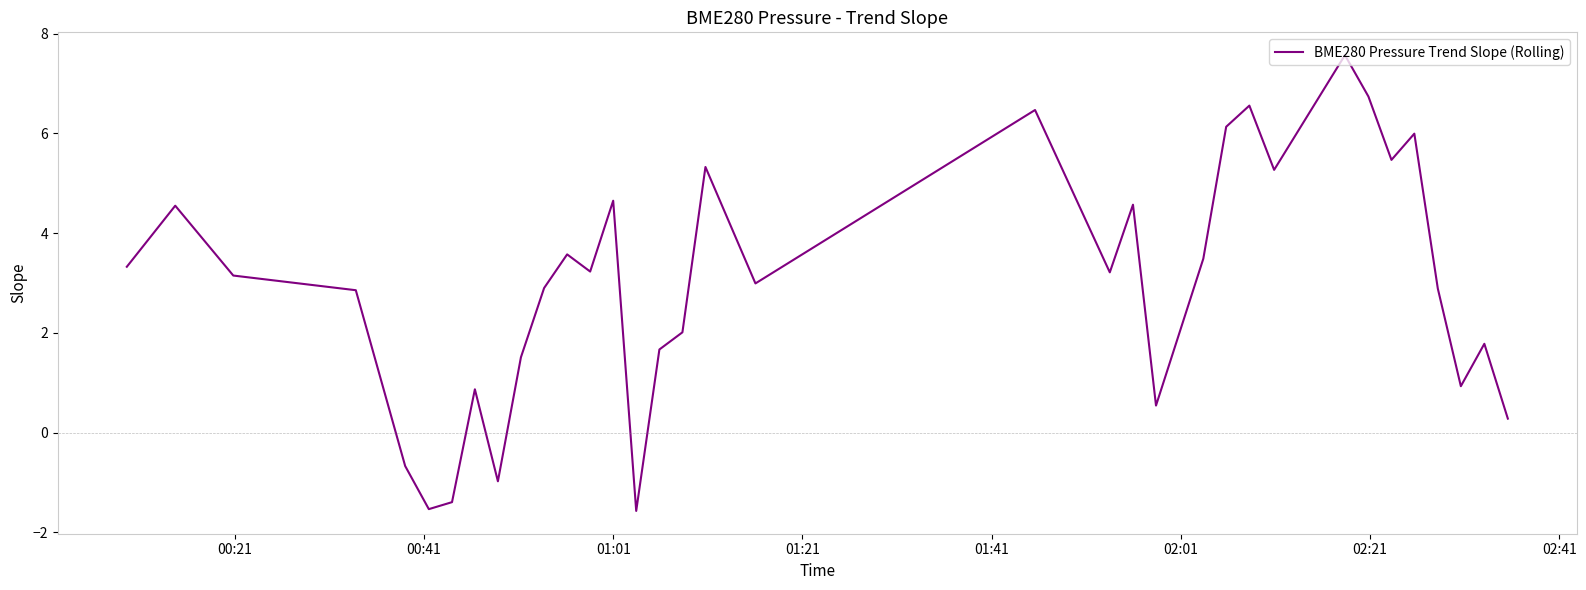

True or false: the data shows 0.9 at 18.

False